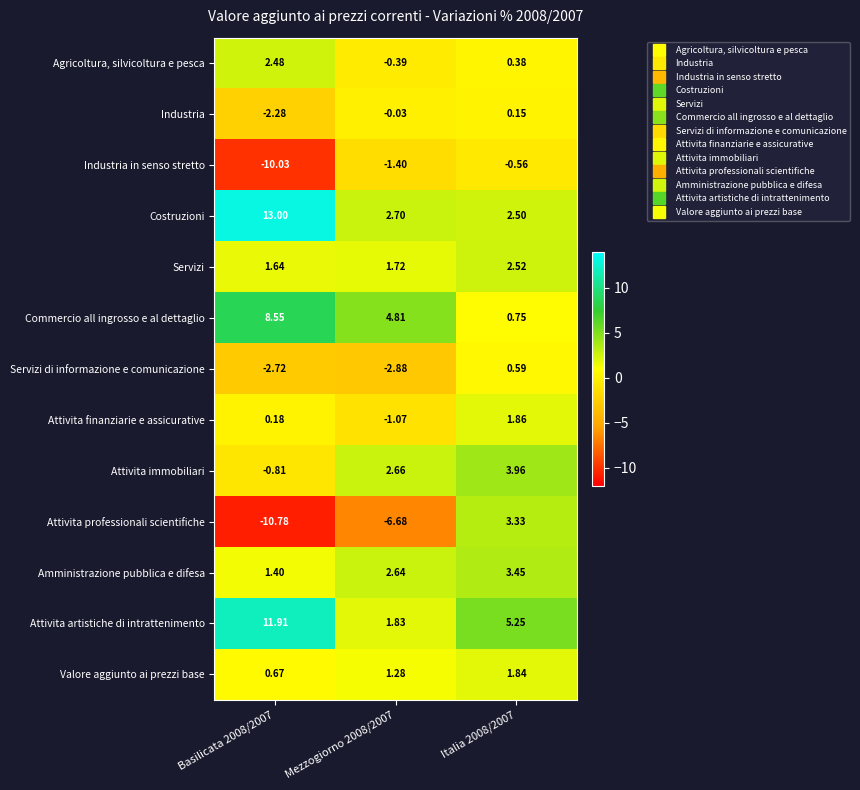

Is the value of Attivita professionali scientifiche at Italia 2008/2007 greater than the value of Agricoltura, silvicoltura e pesca at Mezzogiorno 2008/2007?

Yes